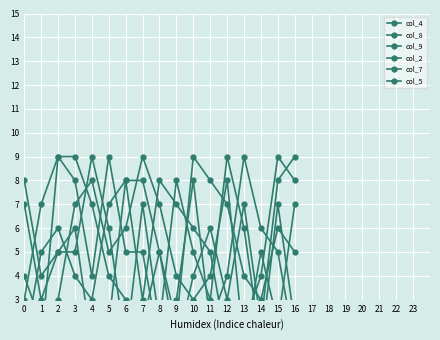

Which label corresponds to the largest value in the chart?

16